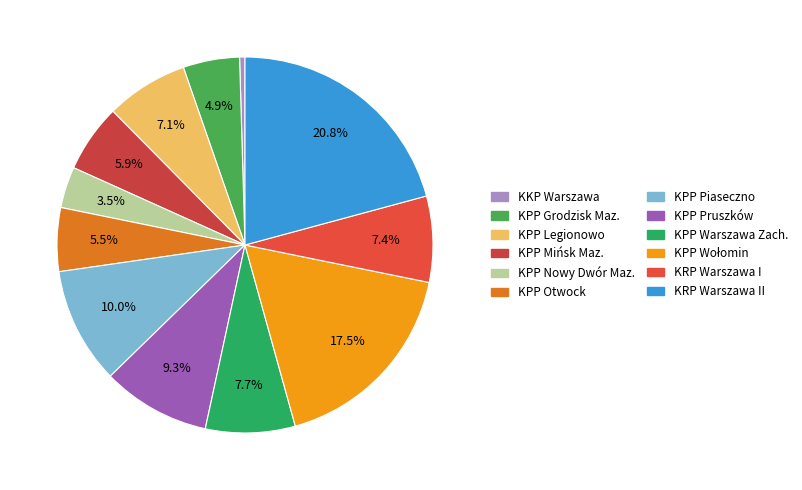

How many segments does this pie chart have?

12